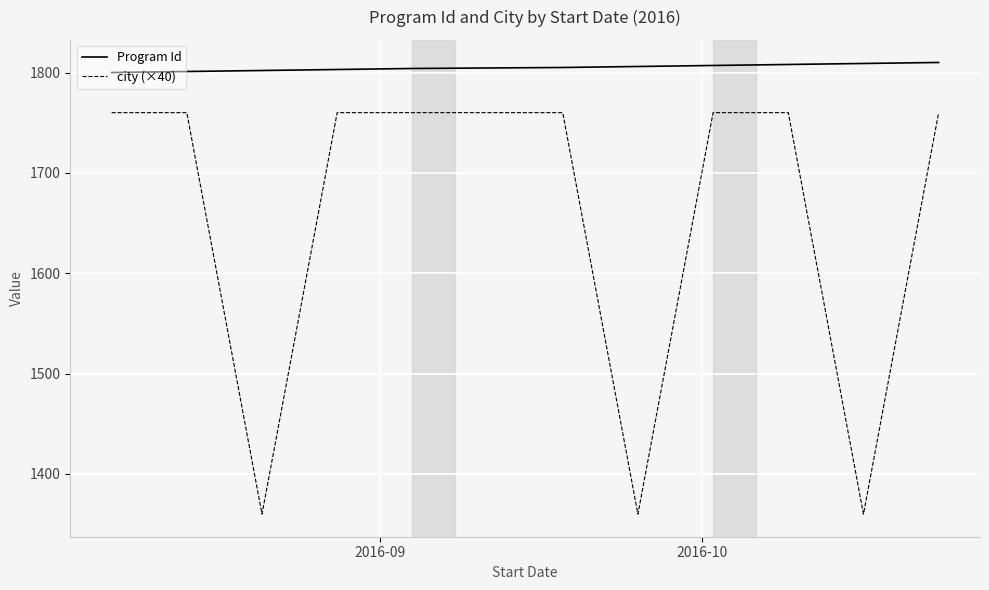

Rank the series by their maximum value, from lowest to highest.

city (×40), Program Id